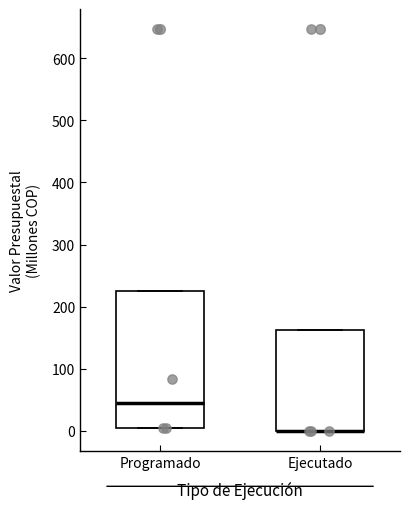

Reading left to right, transcribe this box plot: for each box, give where its median line is, the range the box spans, and where its two whiskers end, as read against the y-axis. The values are not printed on the chart, so give them approximately, as read against the axis.

Programado: median 40, box 0 to 220, whiskers 0 to 220
Ejecutado: median 0 (drawn on the box's lower edge), box 0 to 160, whiskers 0 to 160